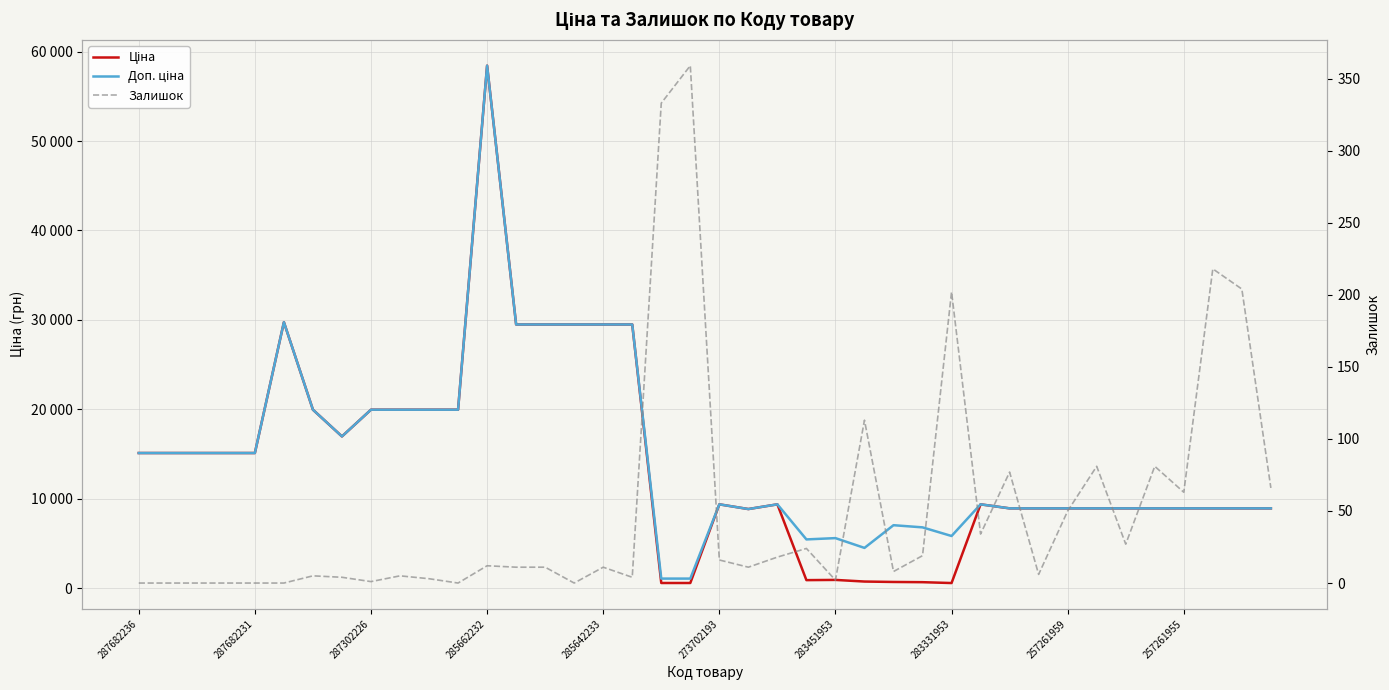

At how many categories does at least one series exceed 2539?

38